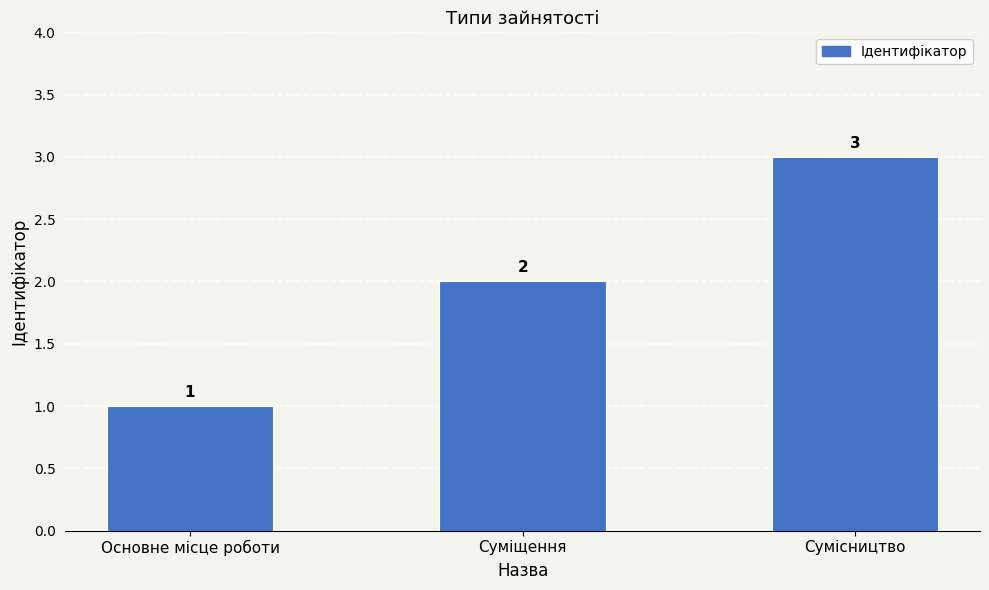

How many bars are there in total?

3